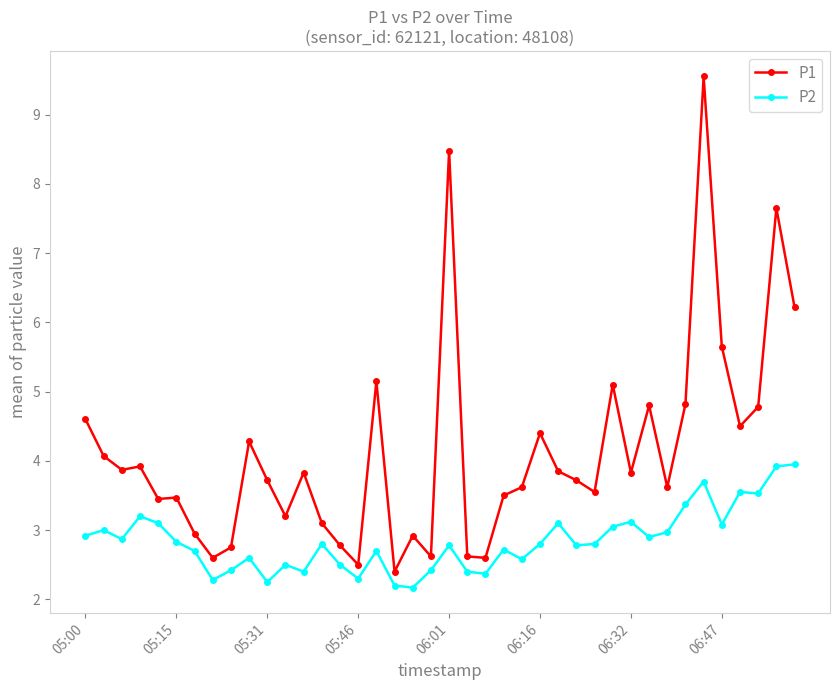

At how many categories does at least one series exceed 3?

30